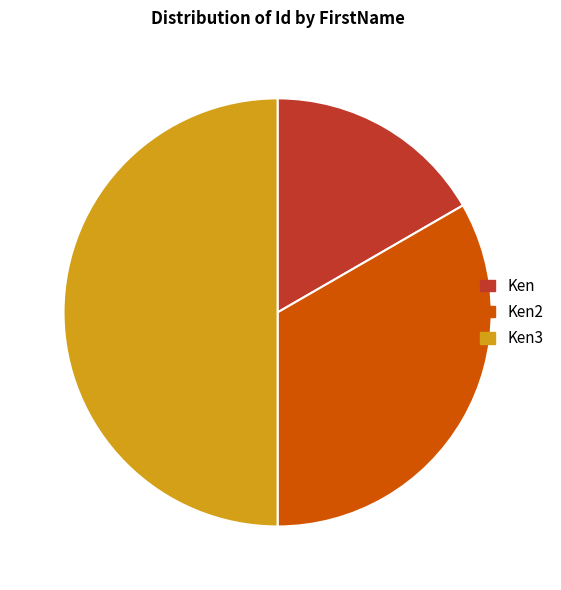

Combined, do Ken2 and Ken3 account for over 50%?

Yes